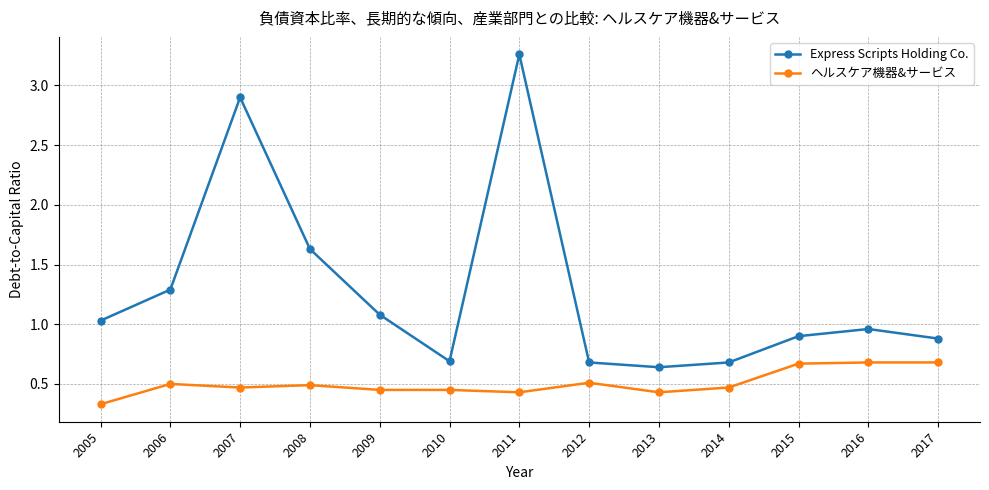

Which label corresponds to the smallest value in the chart?

2005